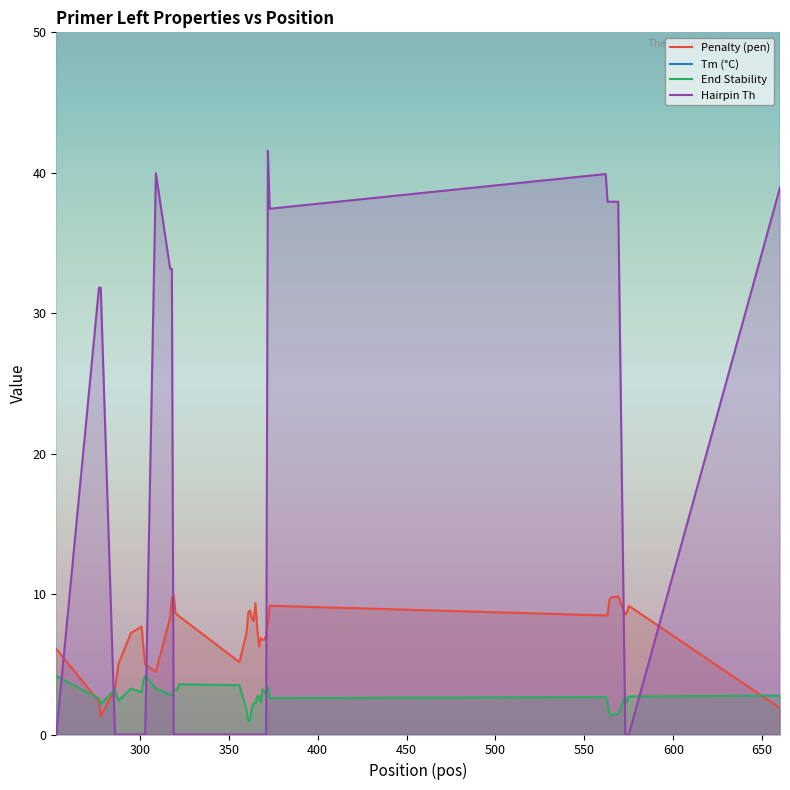

True or false: Tm (°C) has more than 2 points higher than both neighbors.

True